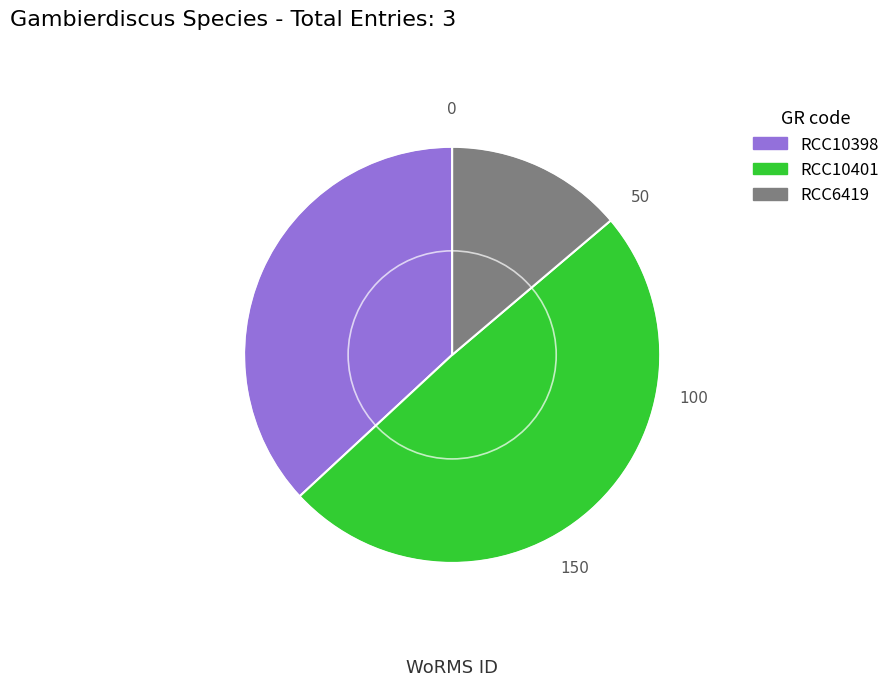

What is the smallest slice in the pie chart?

RCC6419